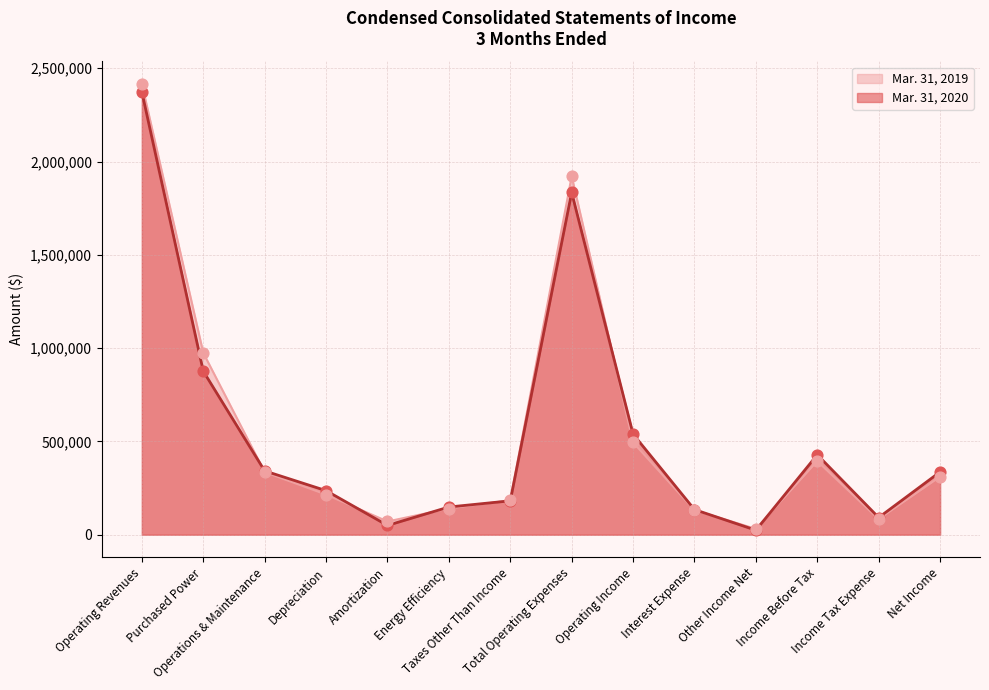

Which series reaches the minimum Y coordinate?

Mar. 31, 2020